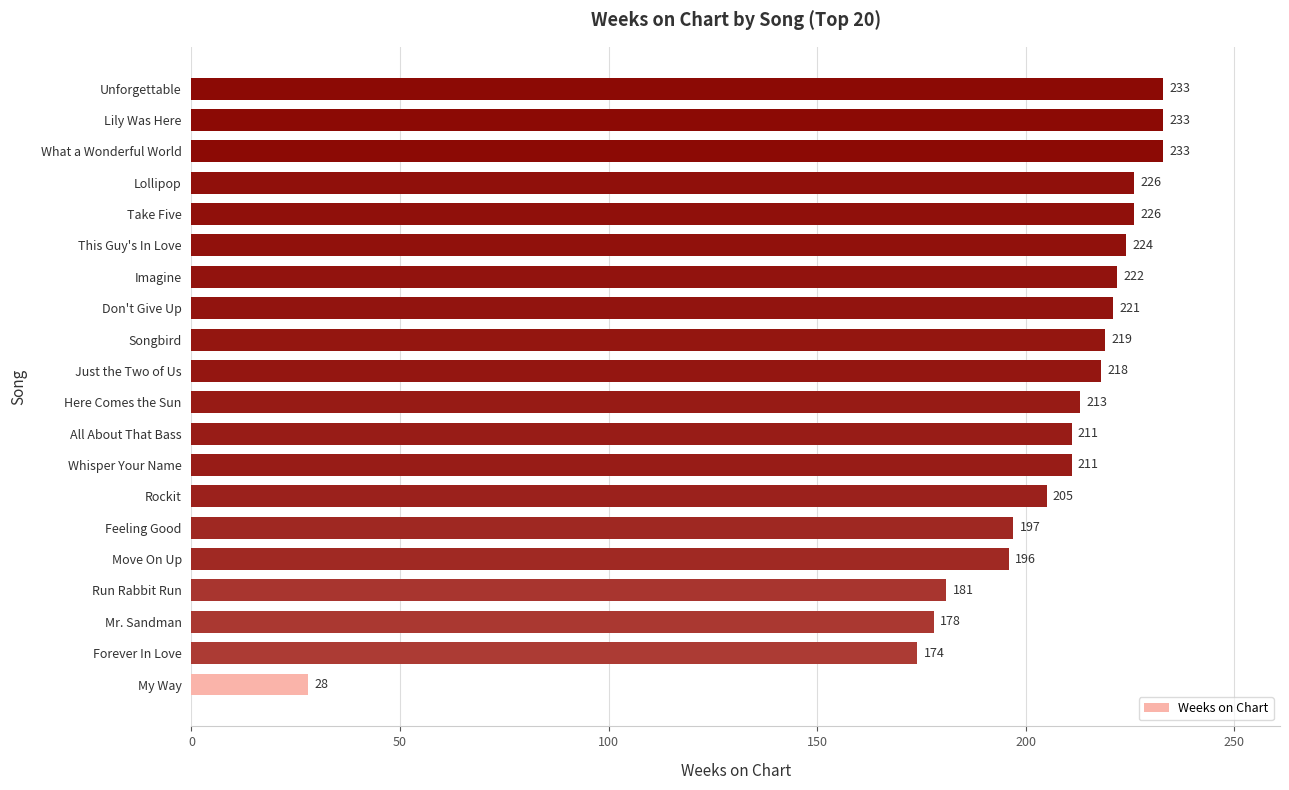

What is the change in value from All About That Bass to Unforgettable?

+22